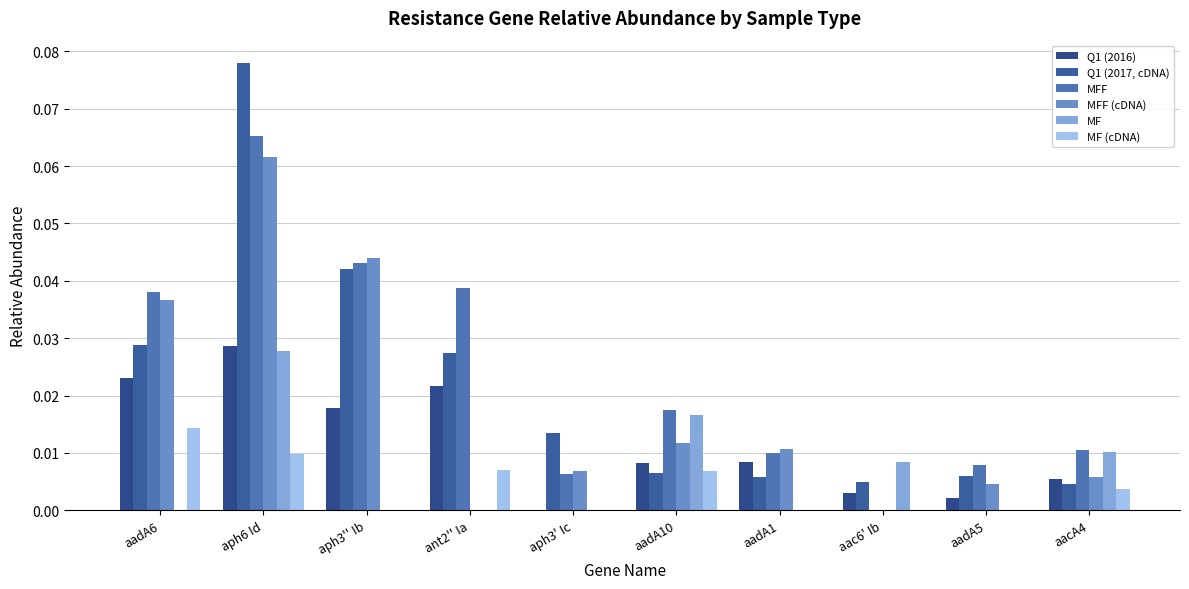

At which category is the sum across all series the highest?

aph6 Id